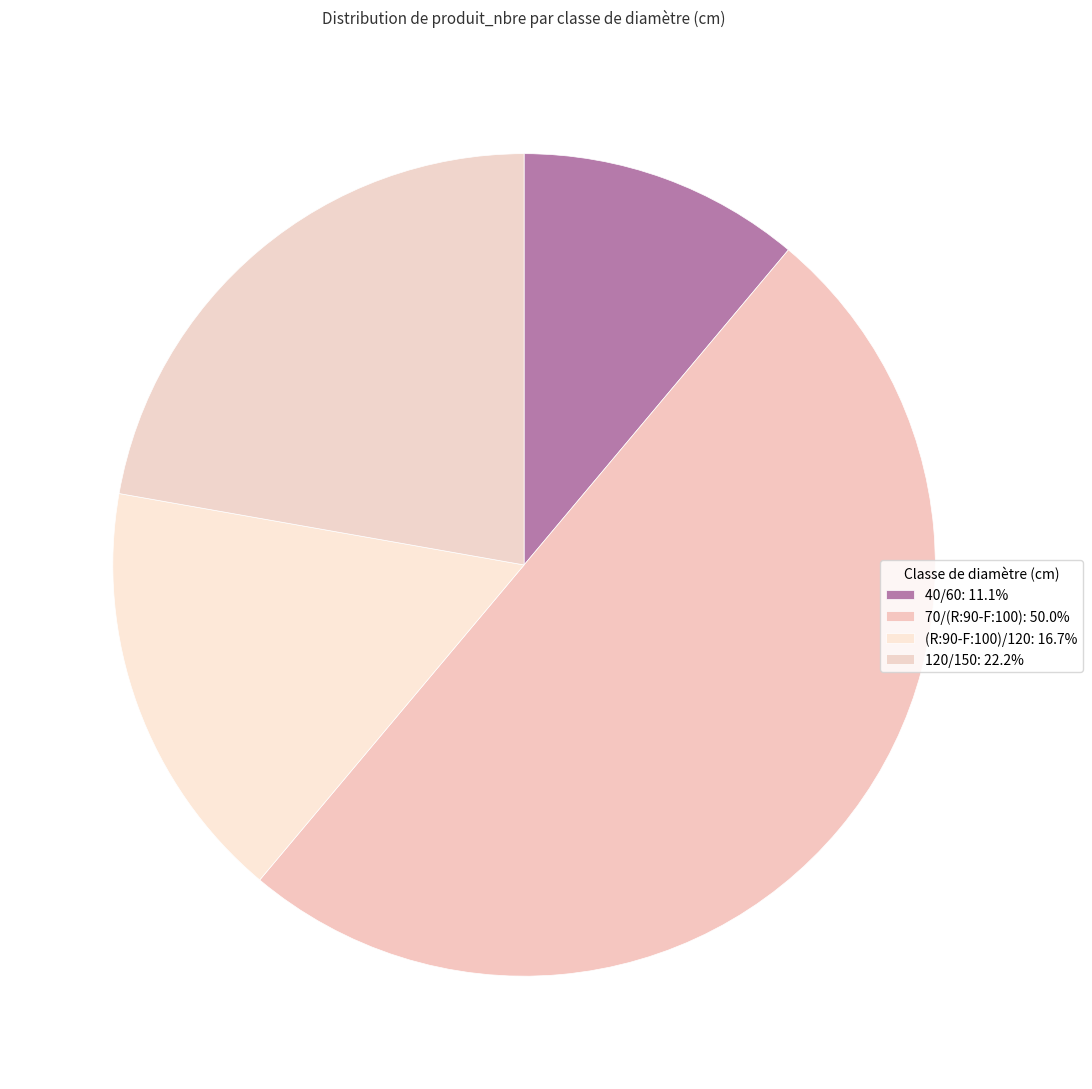

Does any single category account for the majority?

No